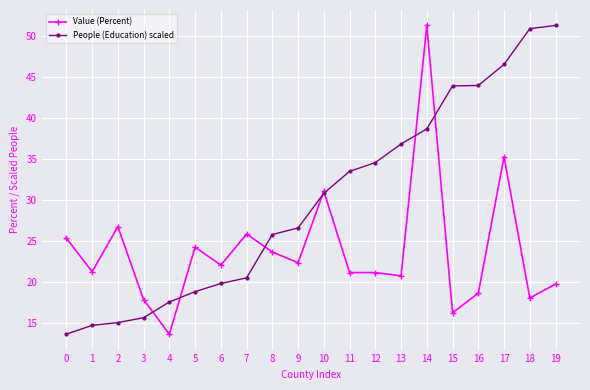

At which category is the sum across all series the highest?

14